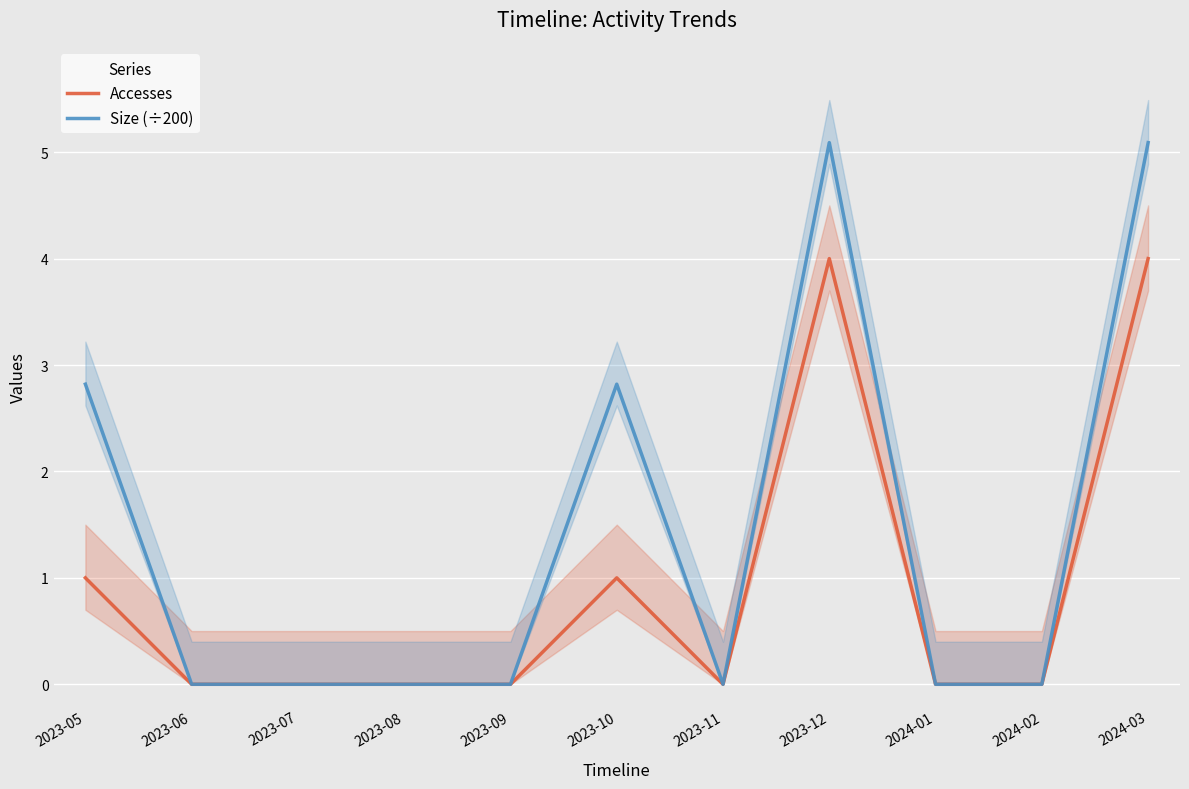

What is the label of the 1st point from the left?

2023-05